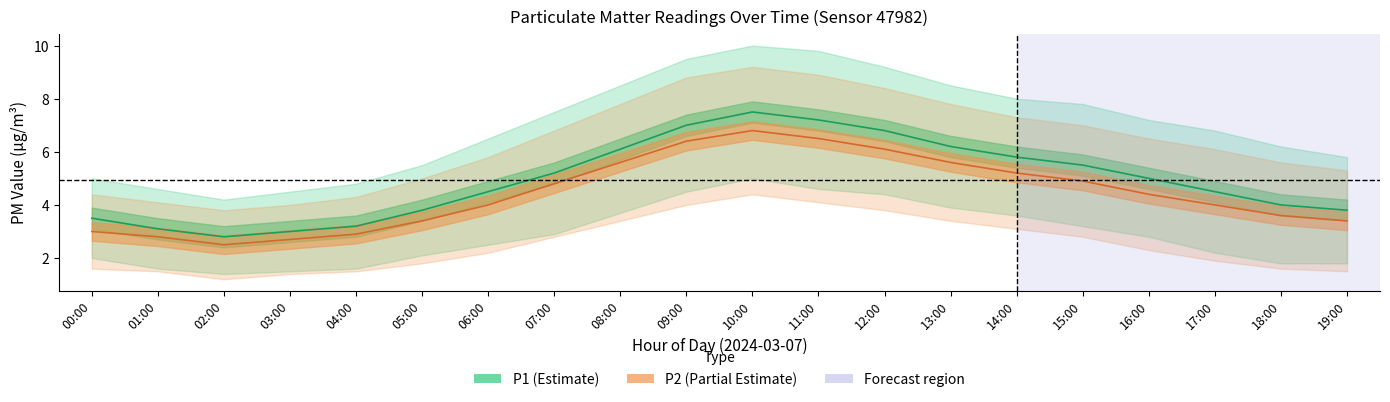

List the series in order of their peak value, highest first.

P1_upper, P2_upper, P1, P2, P1_lower, P2_lower